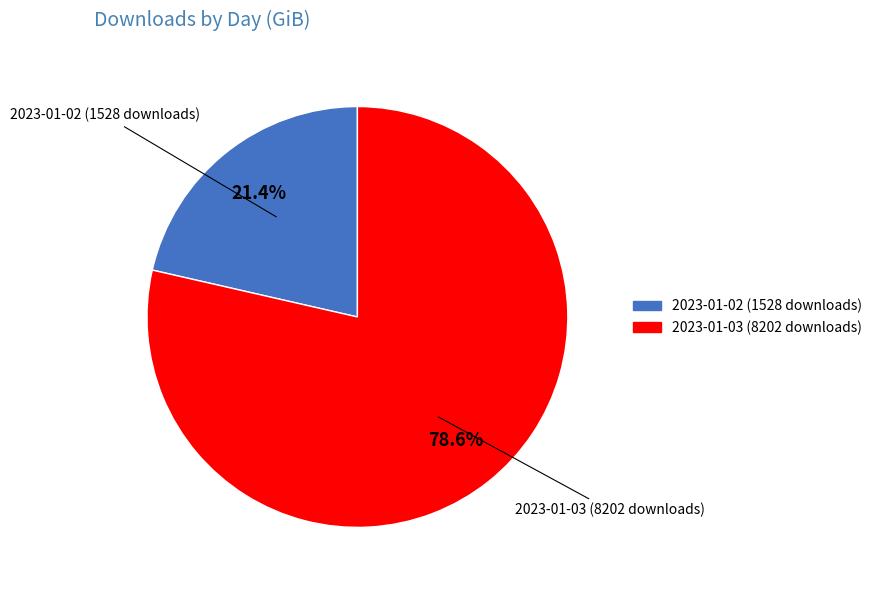

To the nearest percent, what percentage of the pie is 2023-01-02 (1528 downloads)?

21%